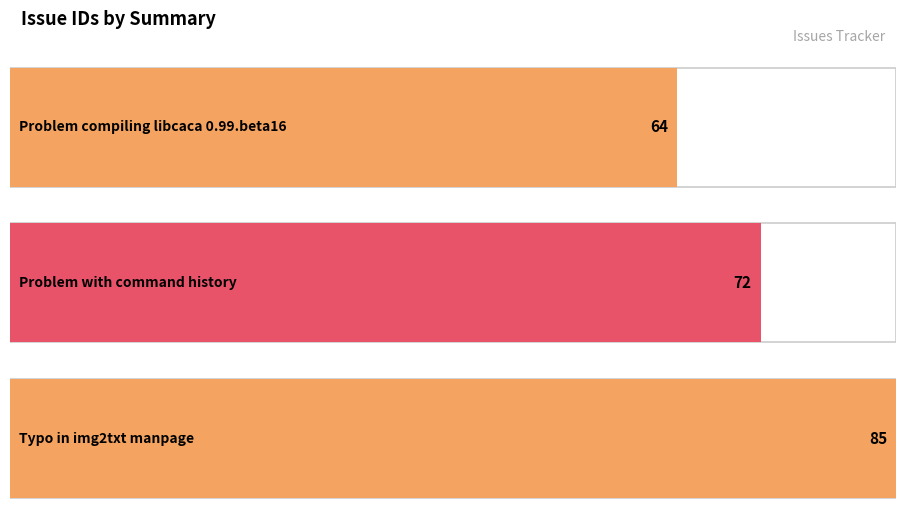

How many data points are above 72?

1